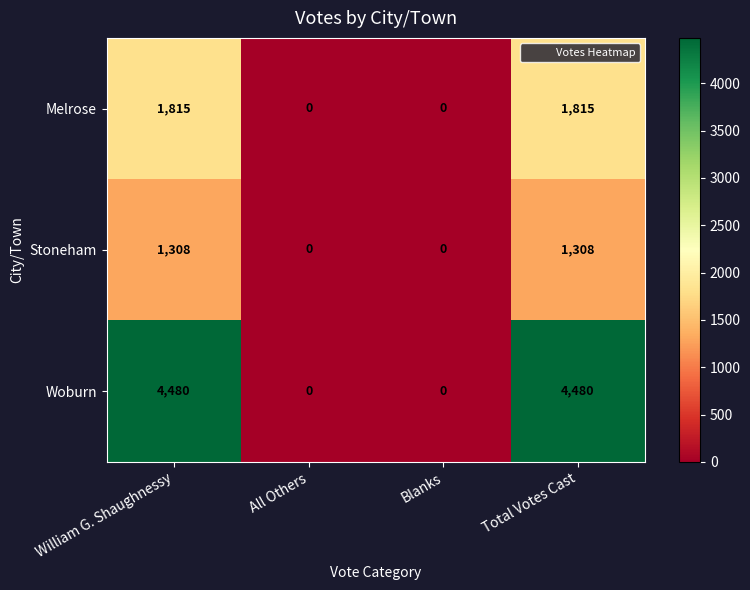

What is the average value of the Melrose series?

908